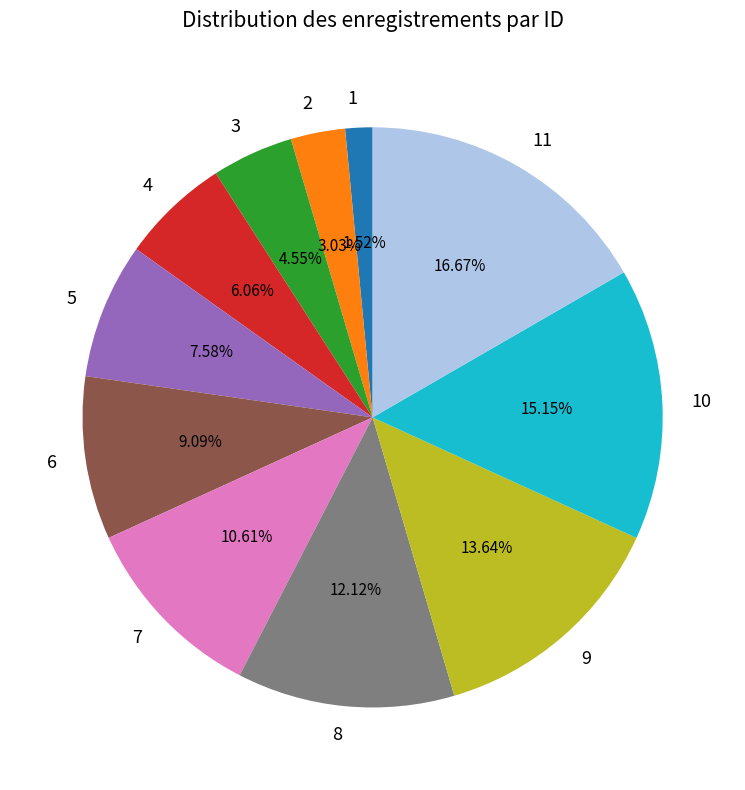

Which slice is the largest?

11